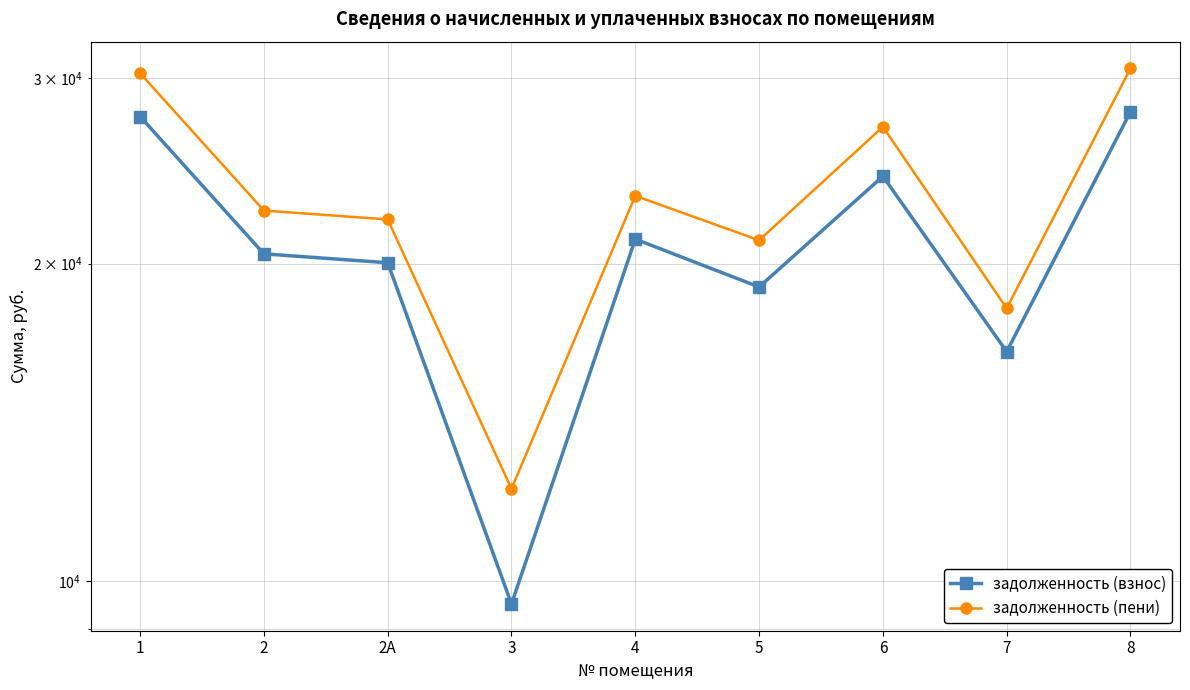

How many series are shown in this chart?

2